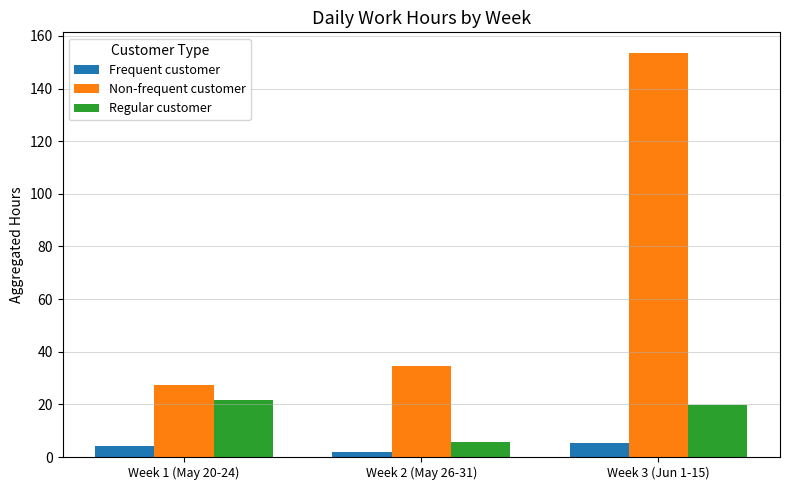

What is the average value of the Frequent customer series?

3.9